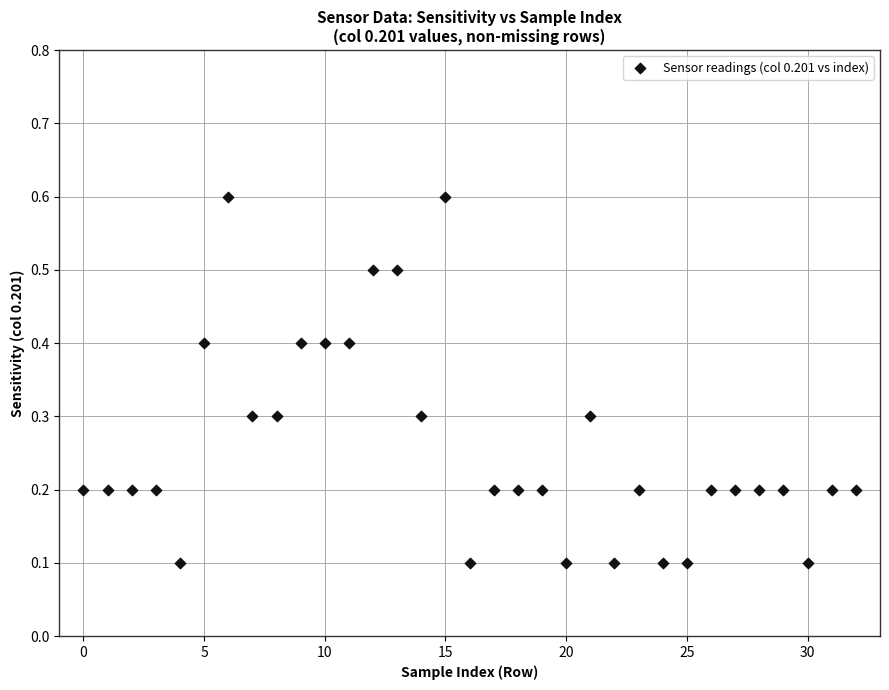

What is the range of Y values (max minus min)?

0.5